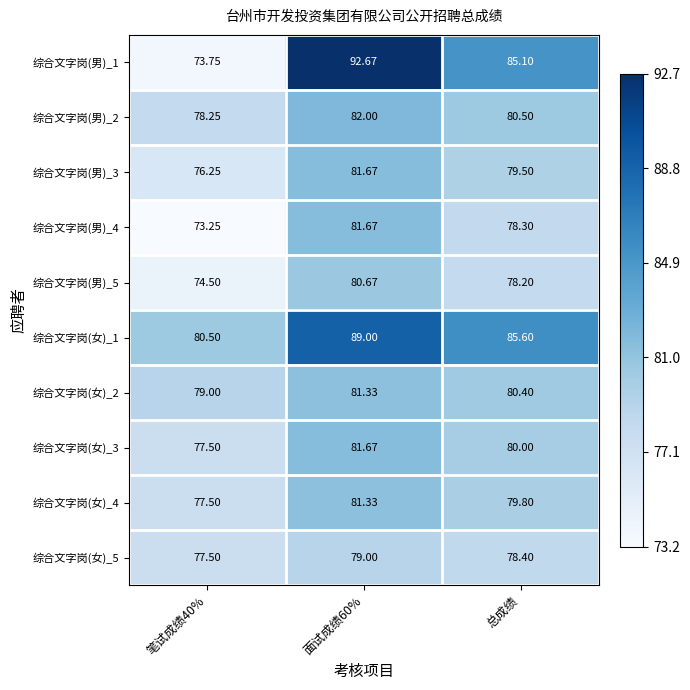

Is the value of 综合文字岗(女)_5 at 总成绩 greater than the value of 综合文字岗(女)_3 at 总成绩?

No